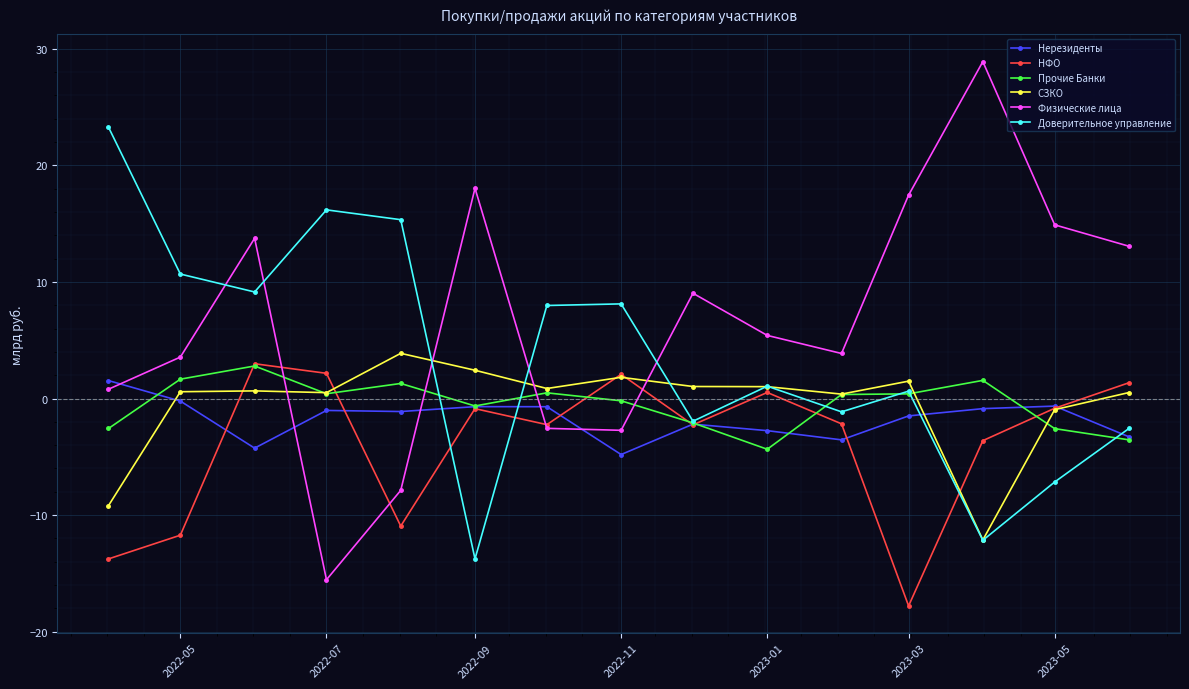

What is the value of the Нерезиденты point at the 11th from the left?

-3.5